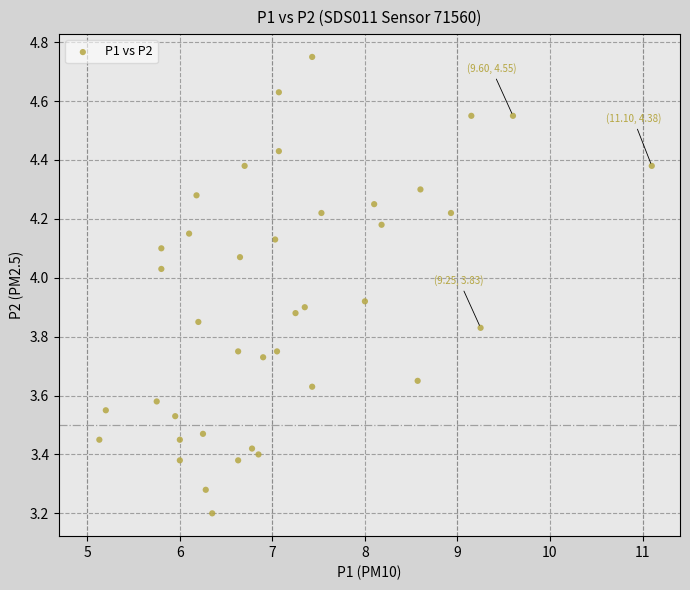

What Y value in the scatter plot is closest to 3?

3.2